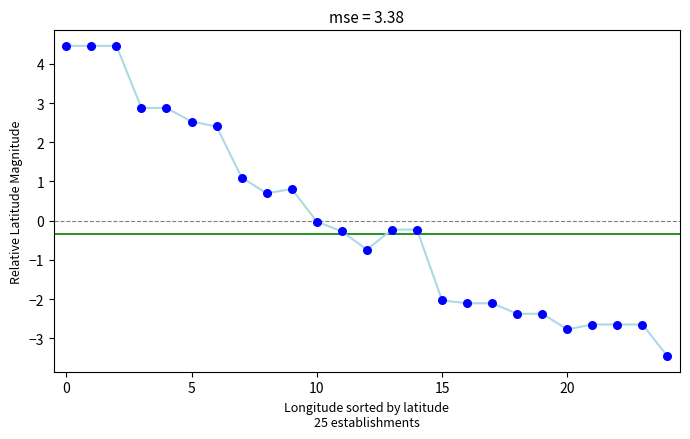

What is the range of Y values (max minus min)?

7.9